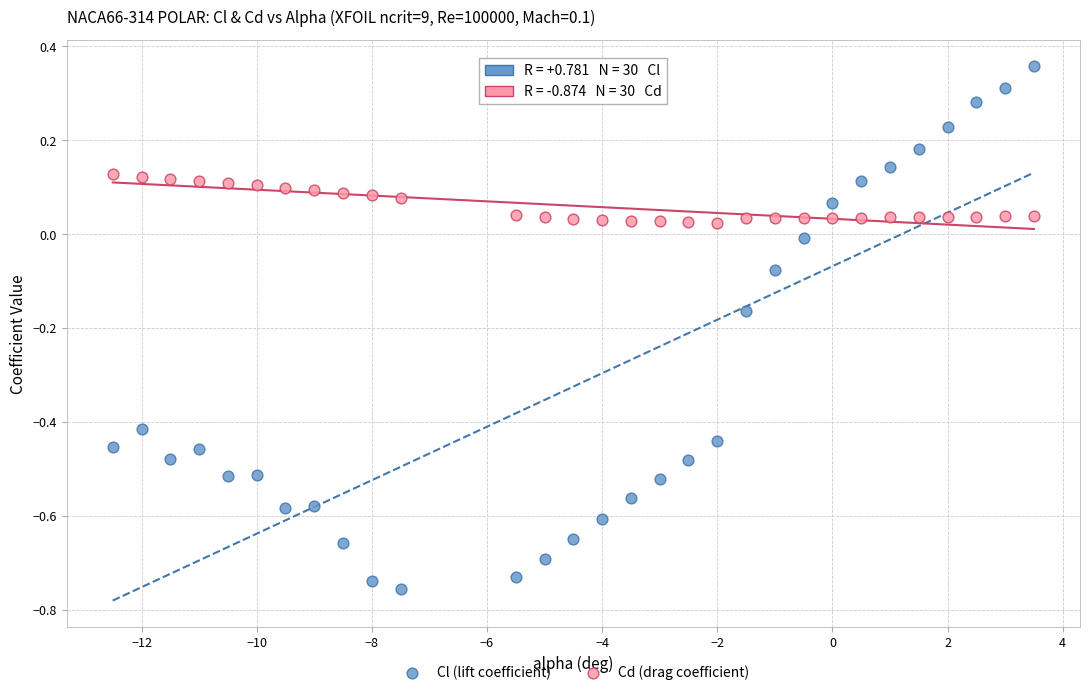

Across all data points, what is the range of X values (max minus min)?

16.0